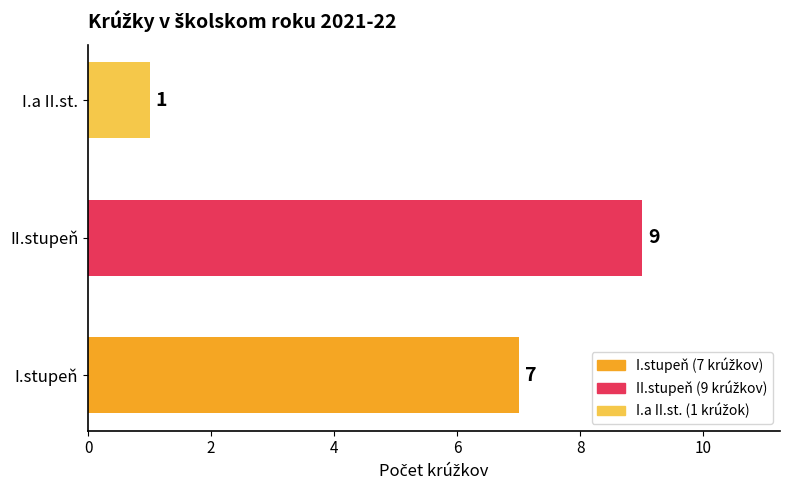

How many data points are less than 7?

1